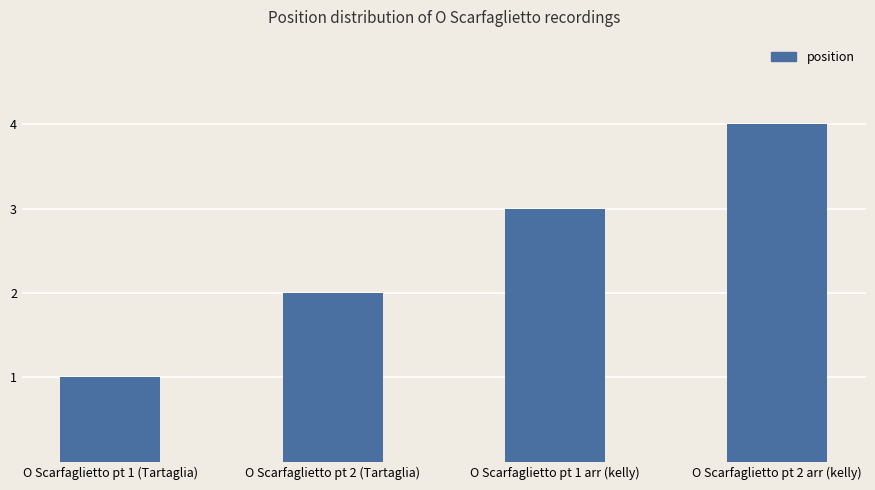

What is the sum of the values at O Scarfaglietto pt 2 (Tartaglia) and O Scarfaglietto pt 1 arr (kelly)?

5